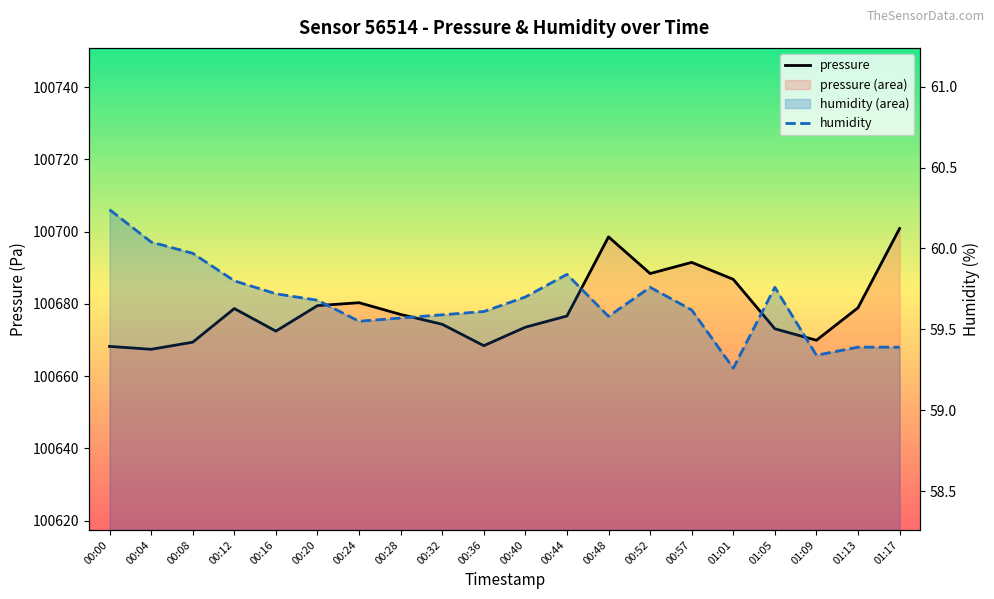

Which series has the largest total across all categories?

pressure